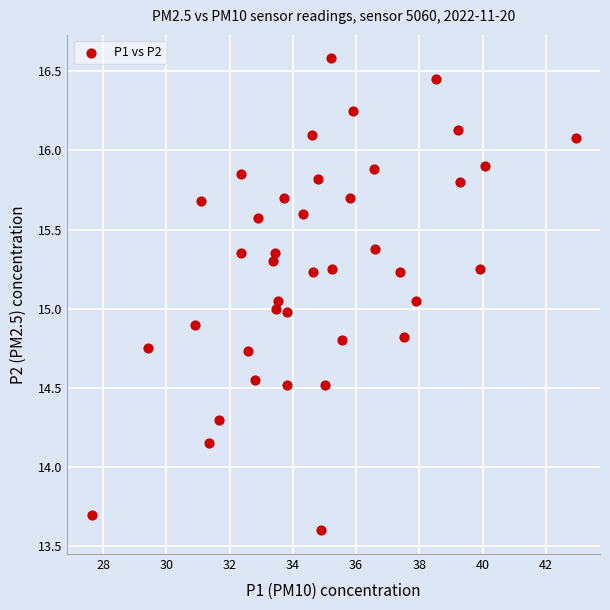

What is the range of Y values (max minus min)?

3.0